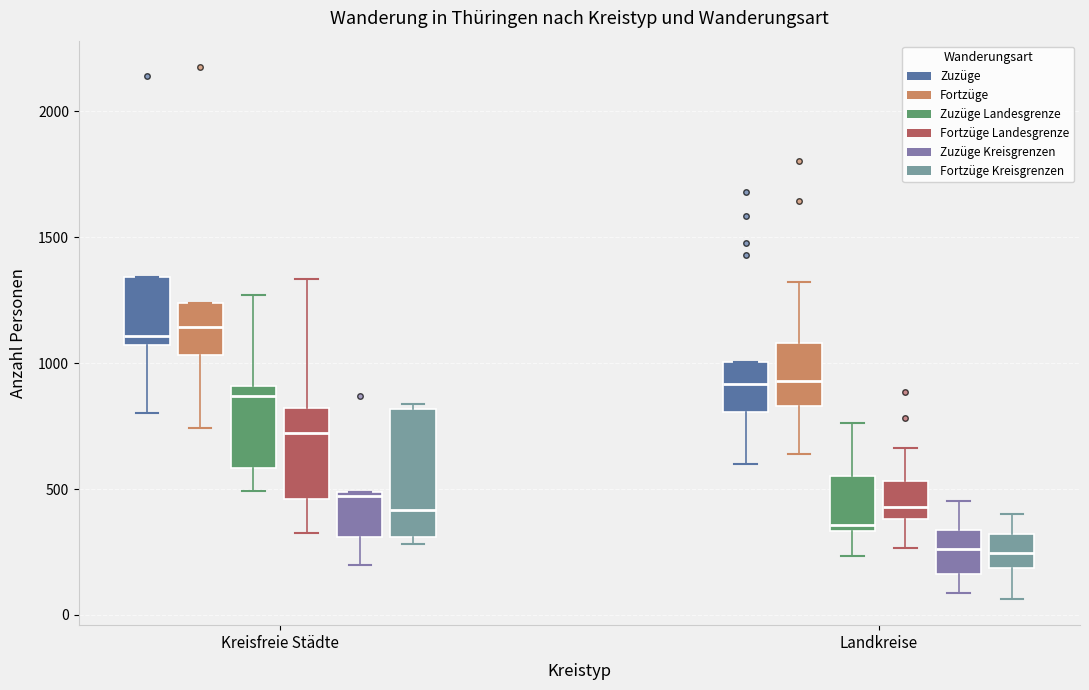

Where does the upper whisker of the box for Landkreise (Zuzüge Landesgrenze) end on the y-axis? The values are not printed on the chart, so give them approximately, as read against the axis.

750